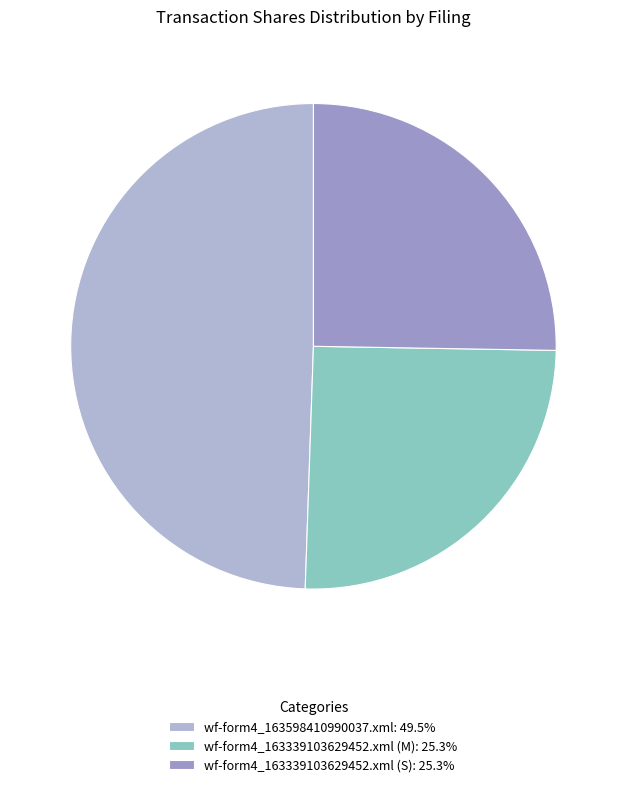

To the nearest percent, what is the average slice percentage?

33%